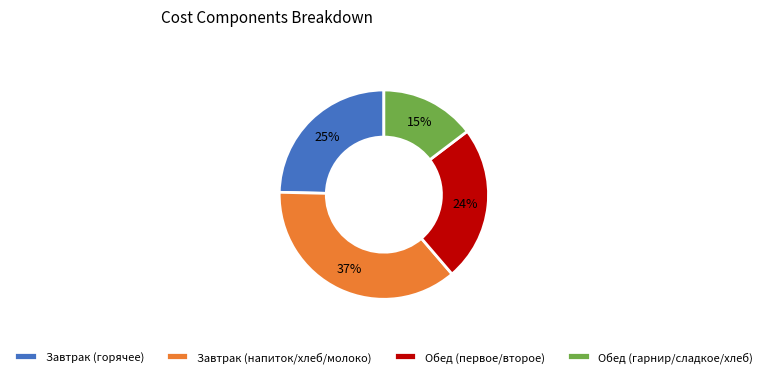

Is it true that Завтрак (напиток/хлеб/молоко) is 37% of the pie?

True